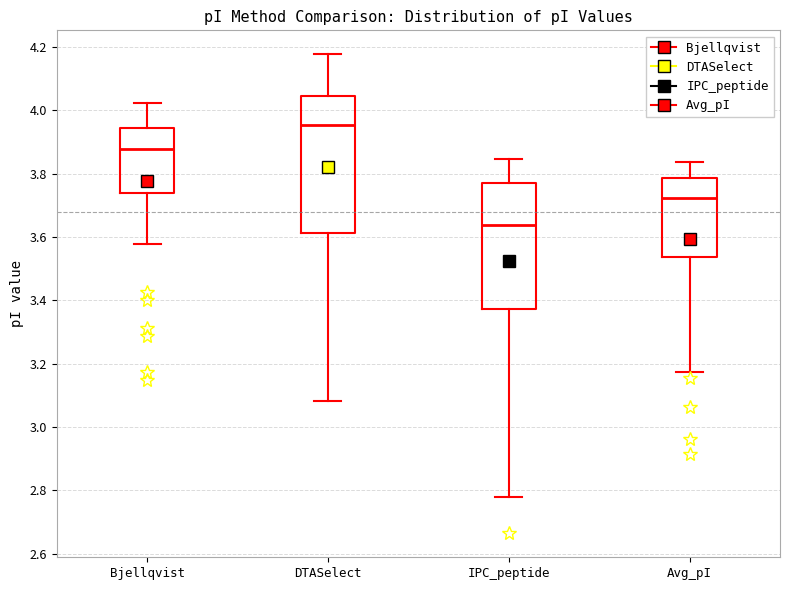

Comparing the boxes themselves (not the whiskers), which one is the tallest?

DTASelect